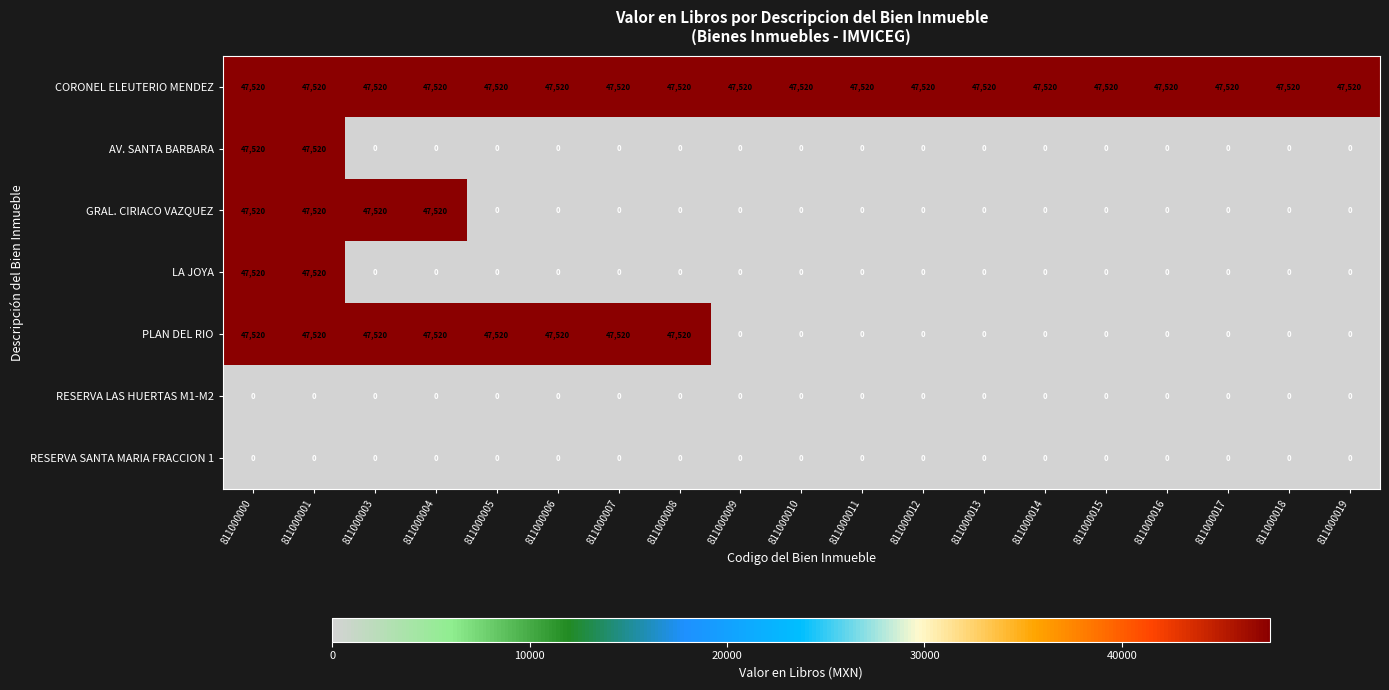

What is the sum of all AV. SANTA BARBARA values?

95040